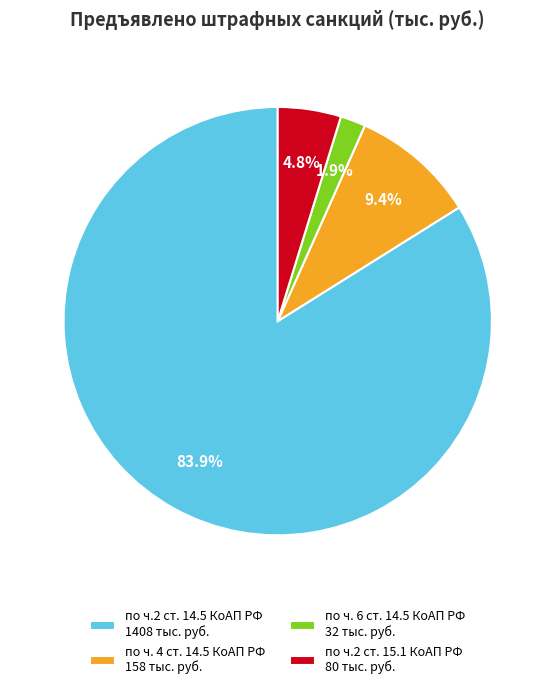

The по ч. 4 ст. 14.5 КоАП РФ slice represents 20% of the pie. True or false?

False